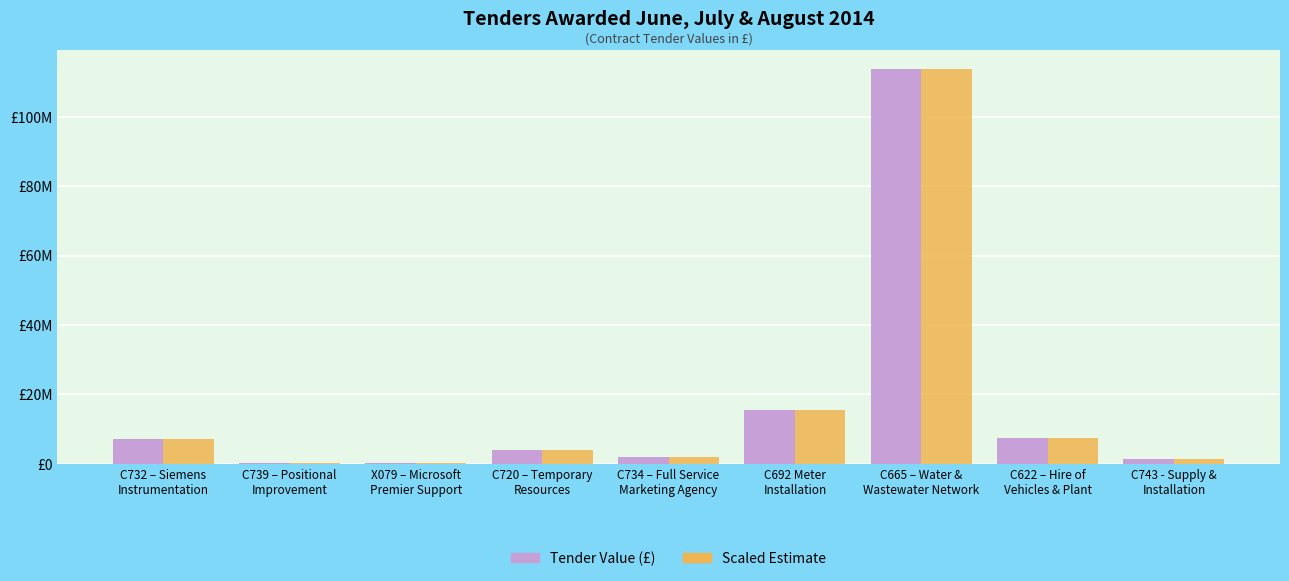

True or false: Scaled Estimate has a value of 4000000 at C720 – Temporary
Resources.

True